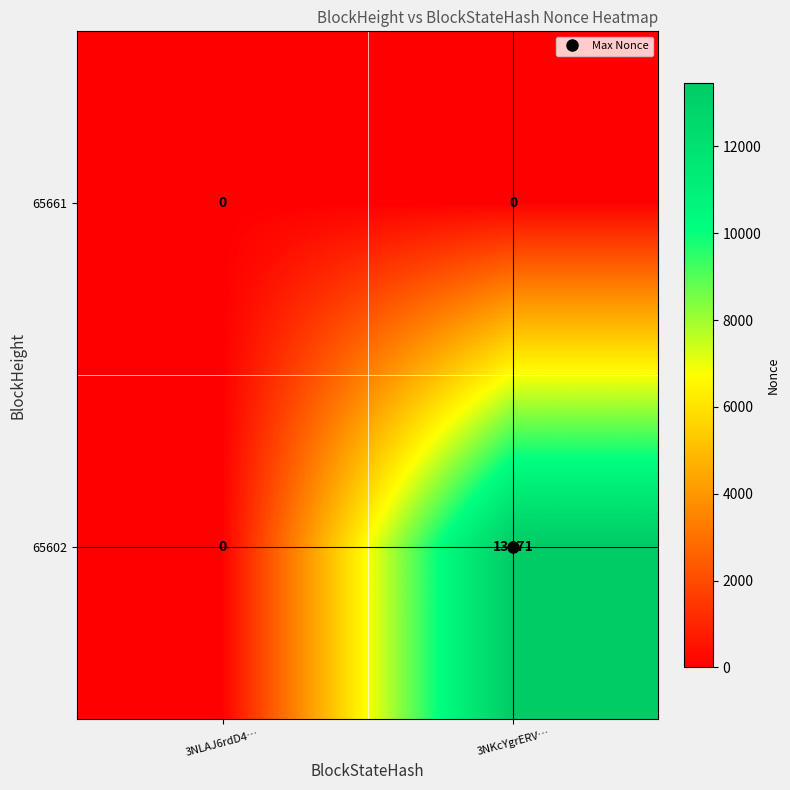

Which series has the largest total across all categories?

65602